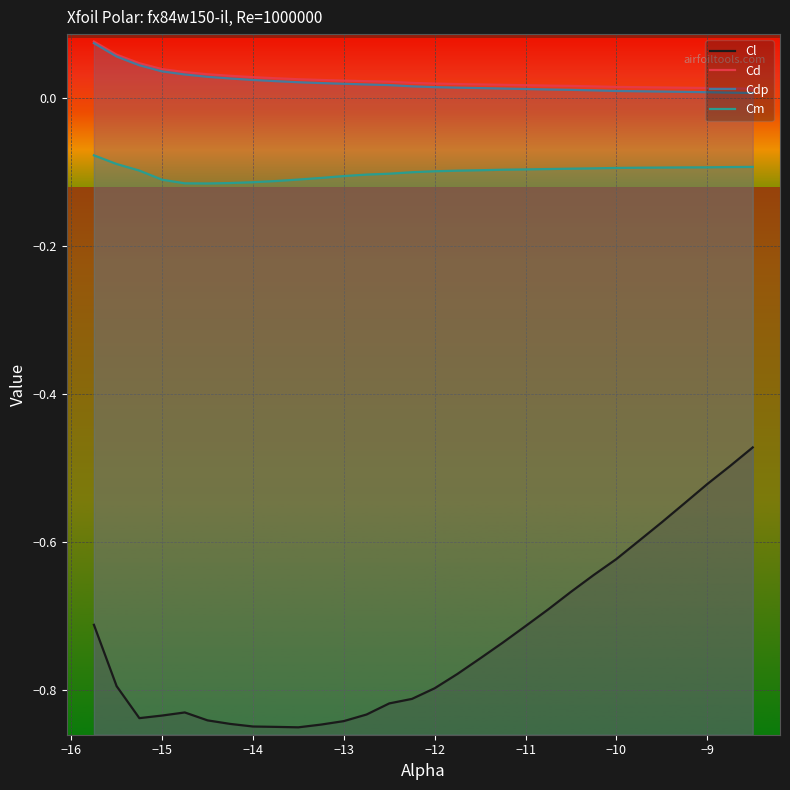

Is the value of Cl at 26 greater than the value of Cd at 16?

No